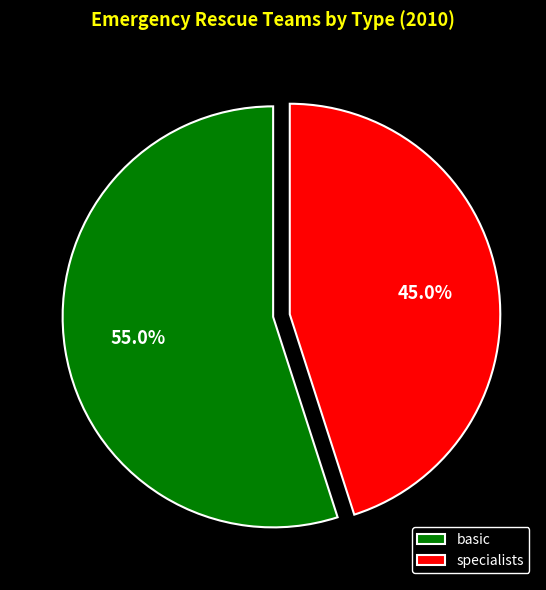

How many segments does this pie chart have?

2